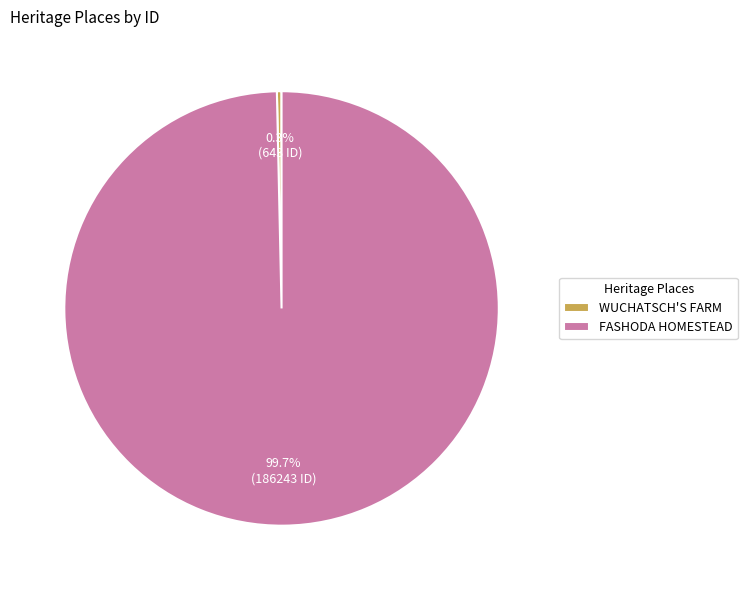

What is the majority slice?

FASHODA HOMESTEAD